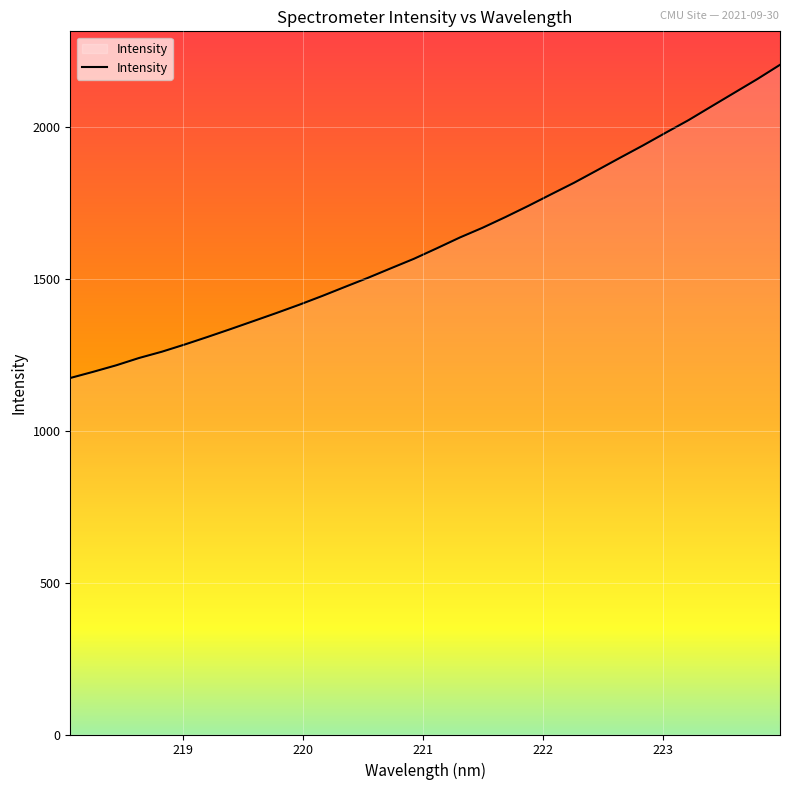

True or false: the data has more than 2 interior local peaks.

False